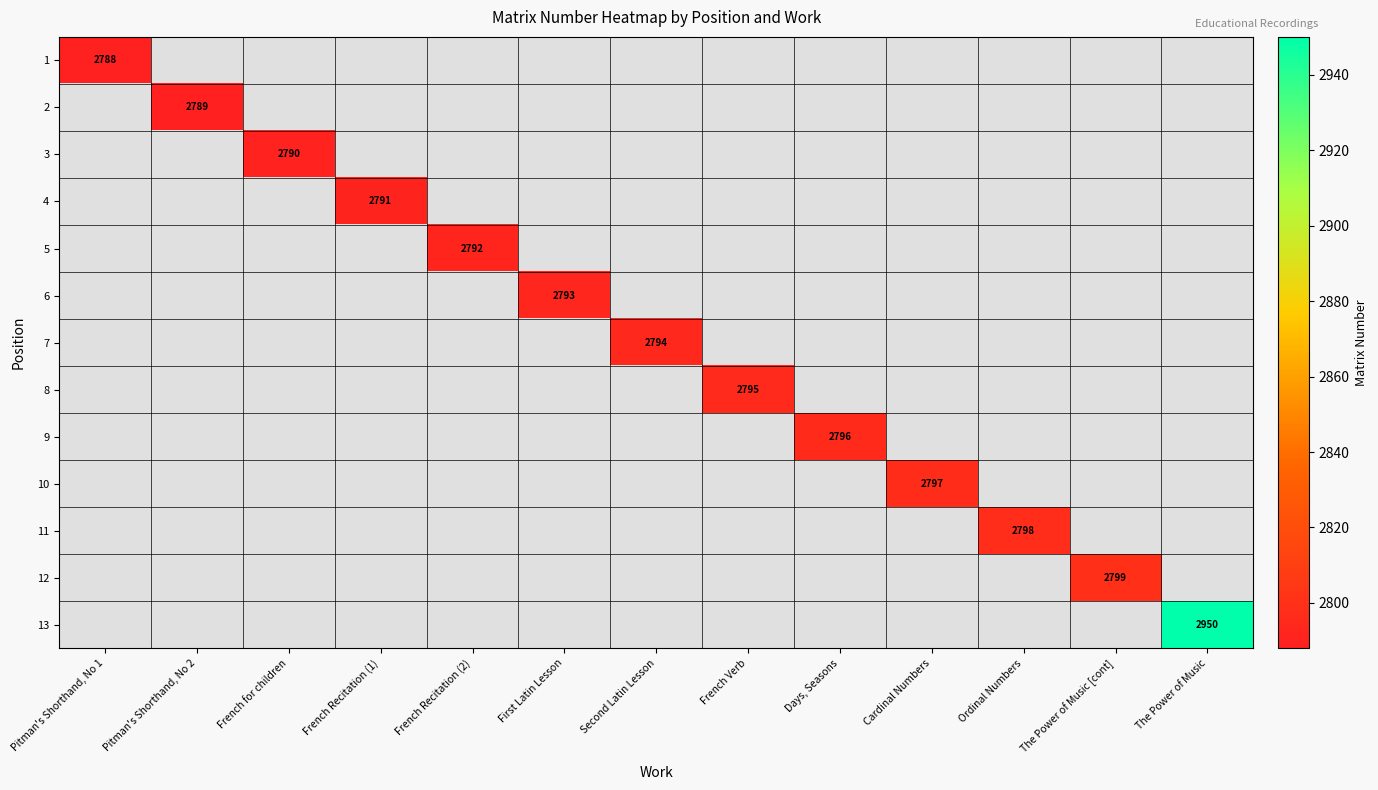

The value of 10 at Cardinal Numbers is 4413. True or false?

False